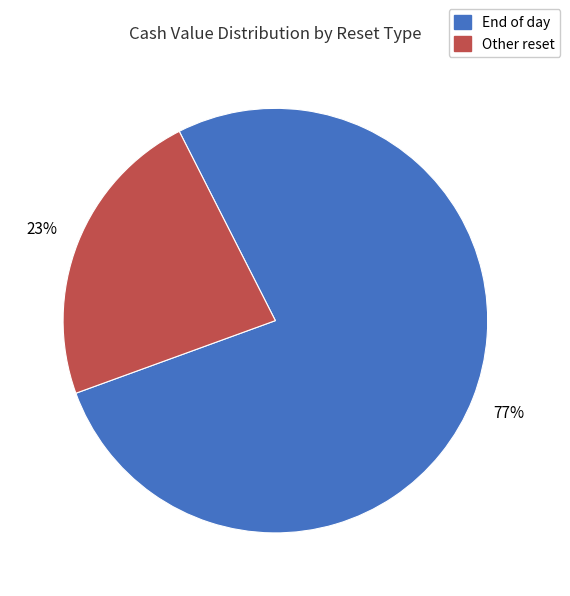

To the nearest percent, what portion does End of day represent?

77%